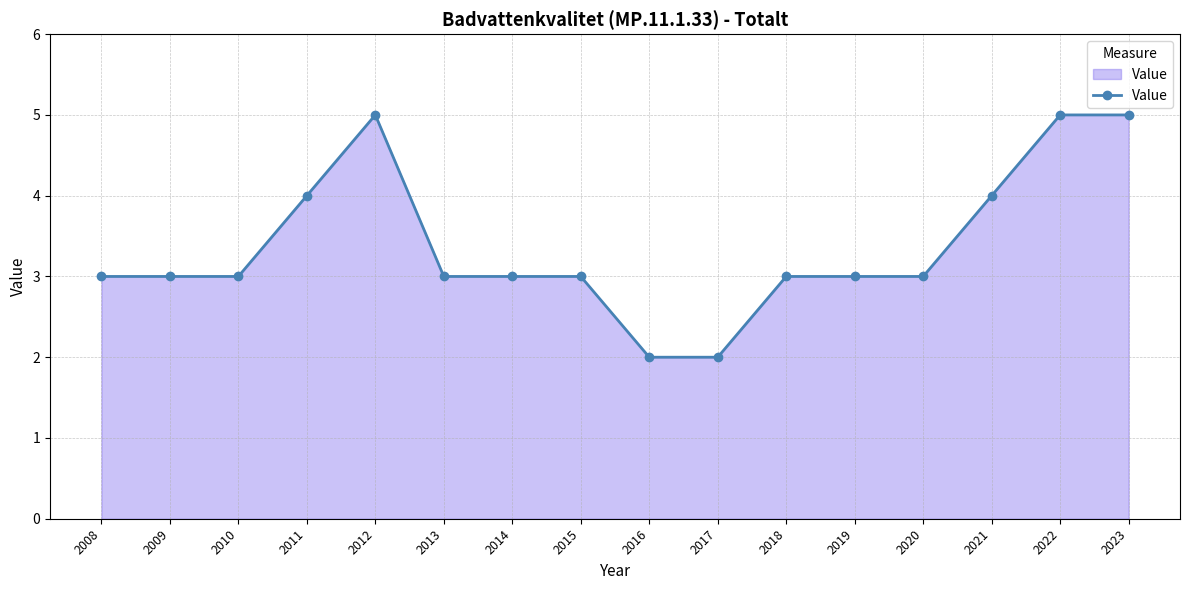

True or false: the data shows 3 at 2020.

True